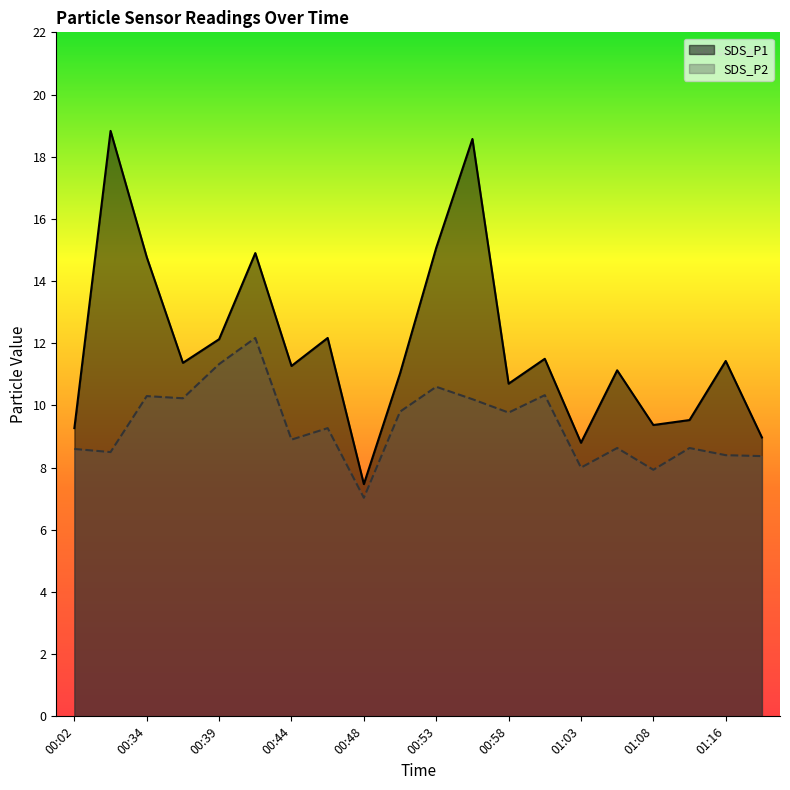

Does the chart have visible grid lines?

No